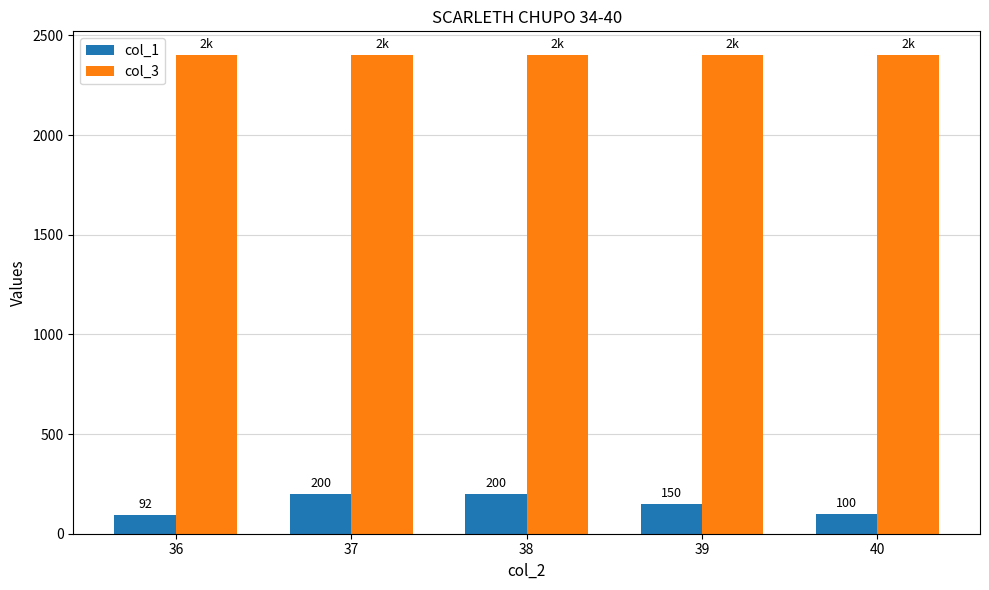

What is the smallest value displayed?

92